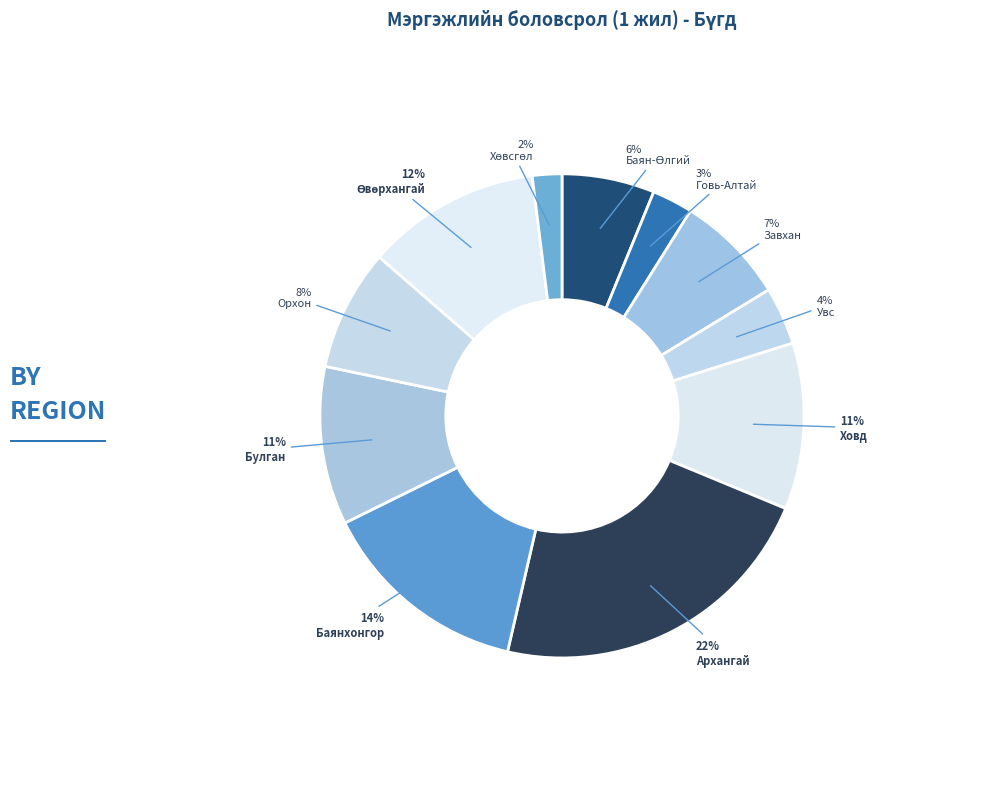

How many slices are in this pie chart?

11